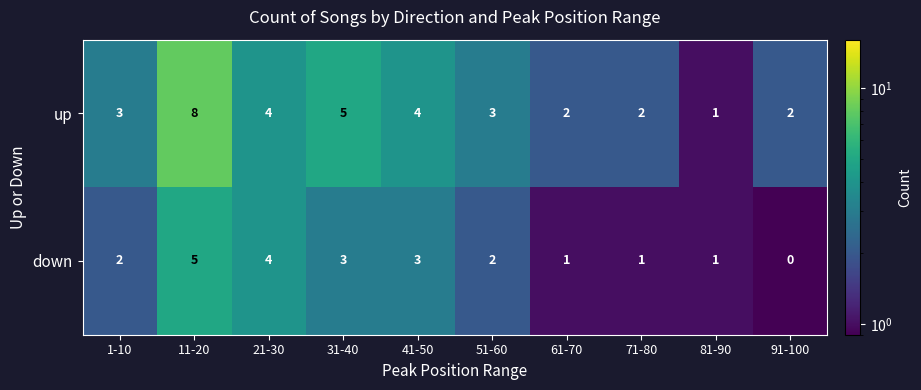

What is the highest value of the down series?

5